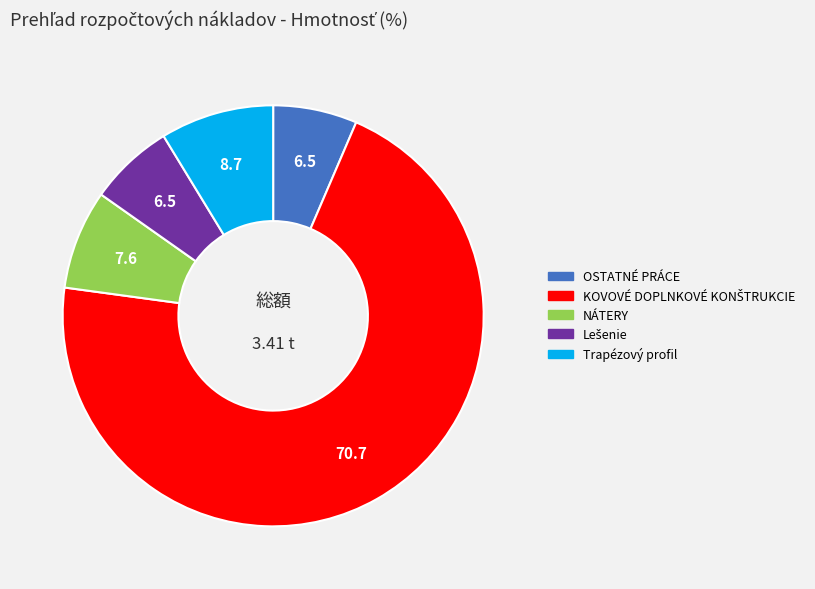

Approximately how many times larger is the value at NÁTERY compared to OSTATNÉ PRÁCE?

1.2